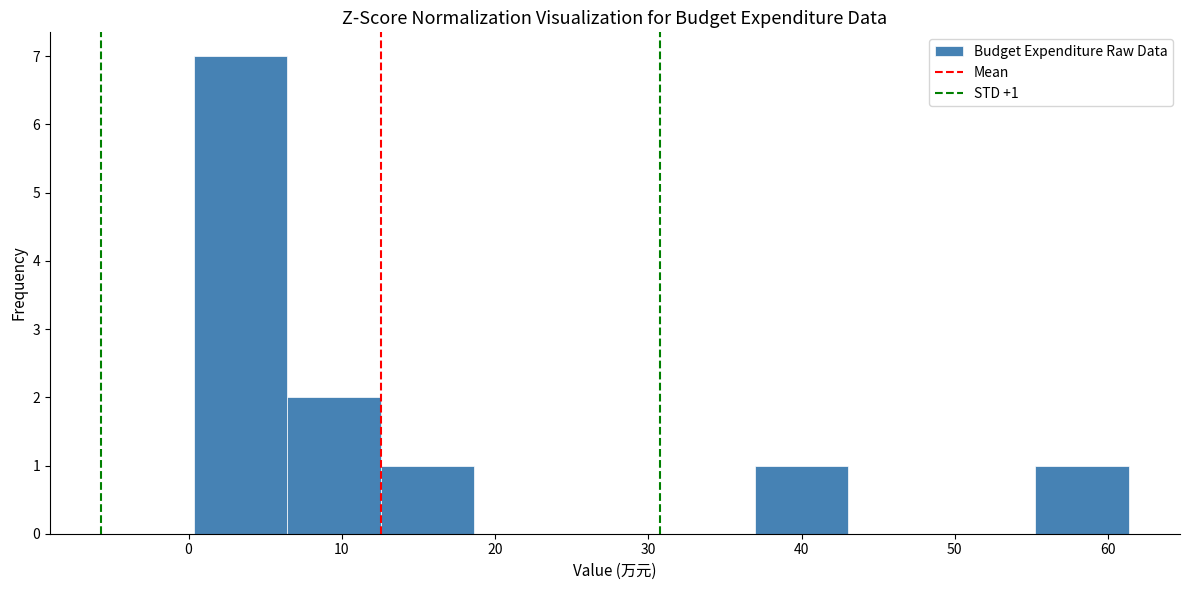

Which range on the x-axis has the tallest bar?

0 to 6